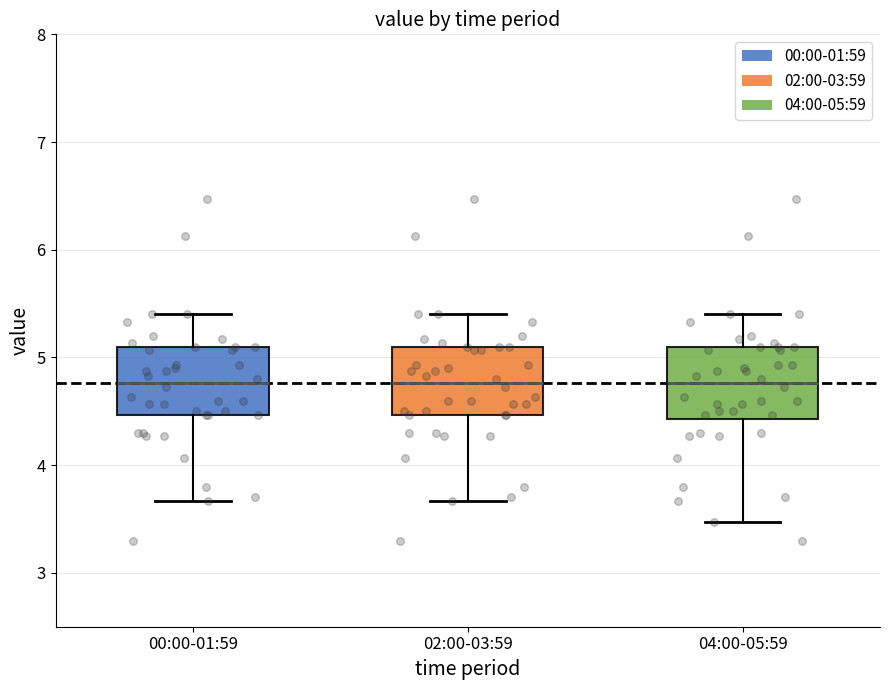

Reading left to right, read every box against the y-axis: the position of its median line, the range the box covers, and the ends of its whiskers. The values are not printed on the chart, so give them approximately, as read against the axis.

00:00-01:59: median 4.8, box 4.5 to 5.1, whiskers 3.7 to 5.4
02:00-03:59: median 4.8, box 4.5 to 5.1, whiskers 3.7 to 5.4
04:00-05:59: median 4.8, box 4.4 to 5.1, whiskers 3.5 to 5.4